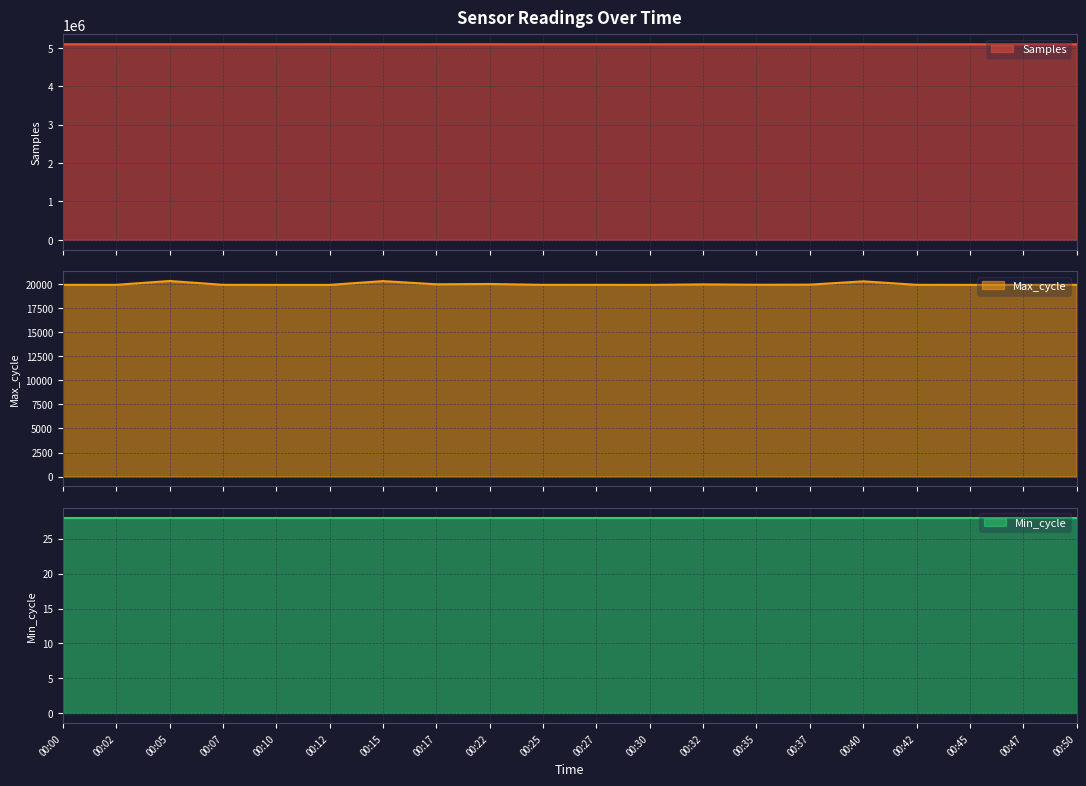

True or false: Samples has a value of 3149817 at 00:25.

False